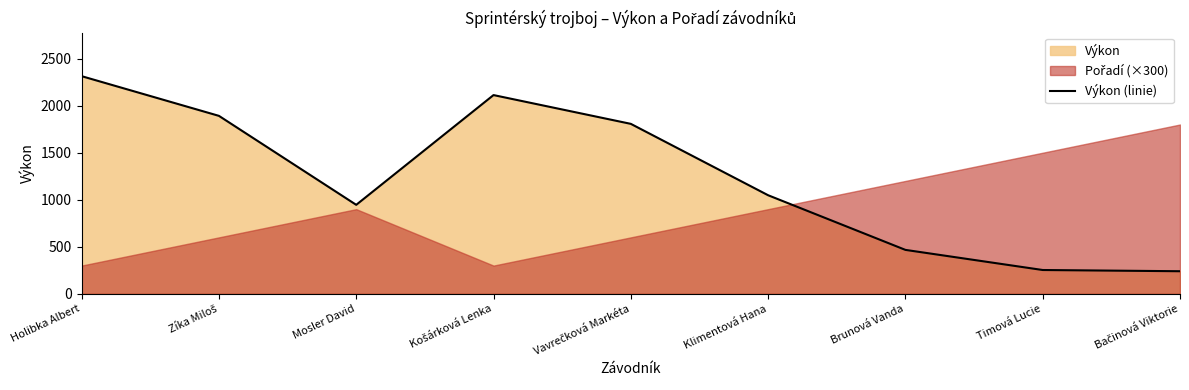

What is the minimum value shown in the chart?

240